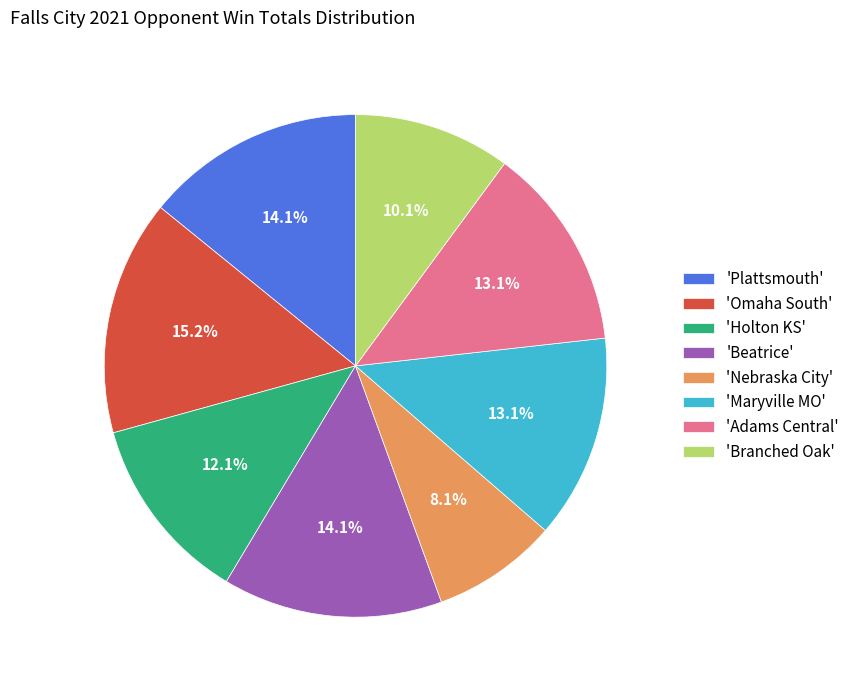

Approximately how many times larger is the value at 'Maryville MO' compared to 'Adams Central'?

1.0